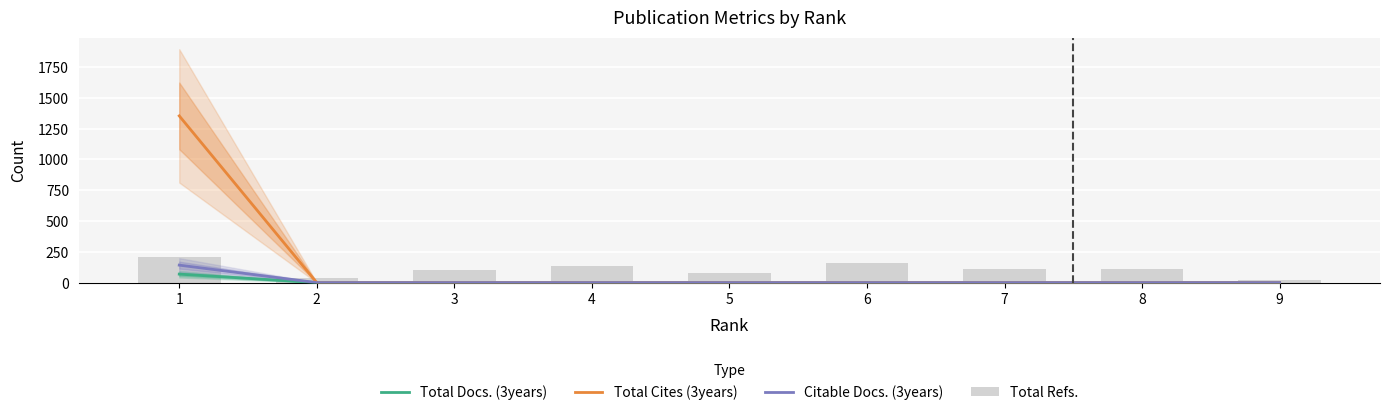

The value of Total Cites (3years) at 5 is -514. True or false?

False